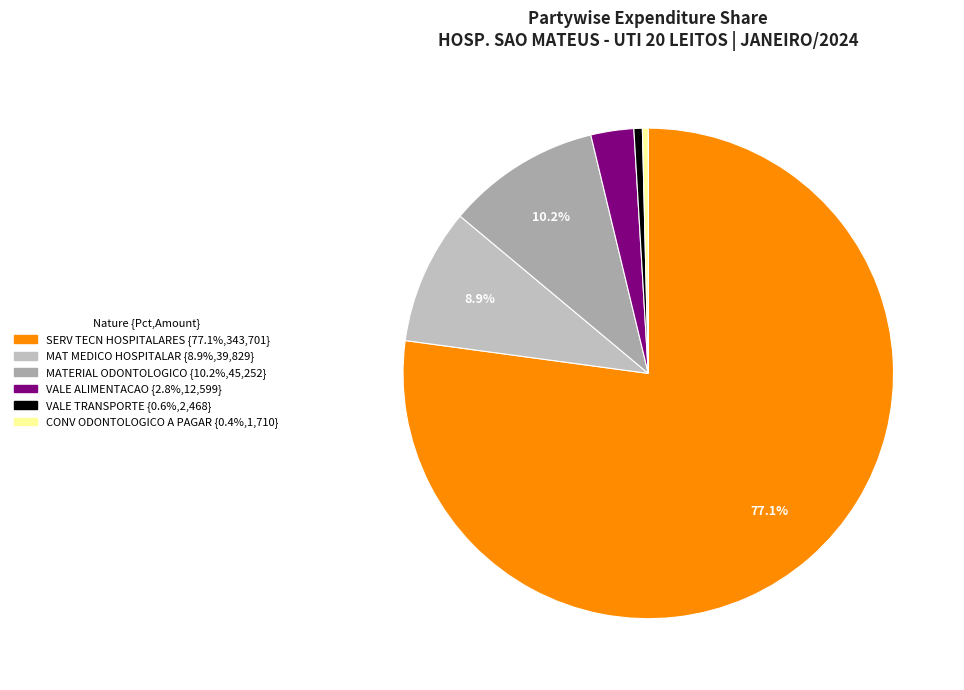

Rank the categories by value from lowest to highest.

CONV ODONTOLOGICO A PAGAR, VALE TRANSPORTE, VALE ALIMENTACAO, MAT MEDICO HOSPITALAR, MATERIAL ODONTOLOGICO, SERV TECN HOSPITALARES